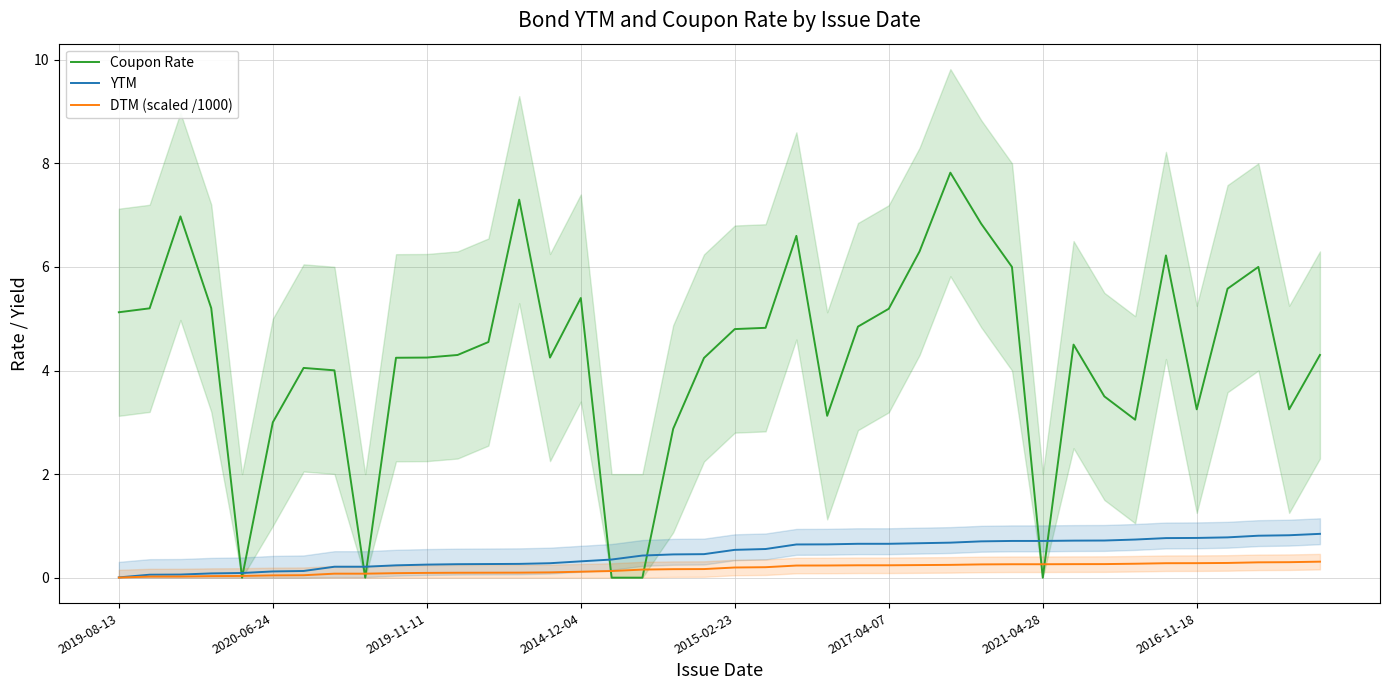

Is it true that Coupon Rate equals 8.7 at 2017-04-07?

False